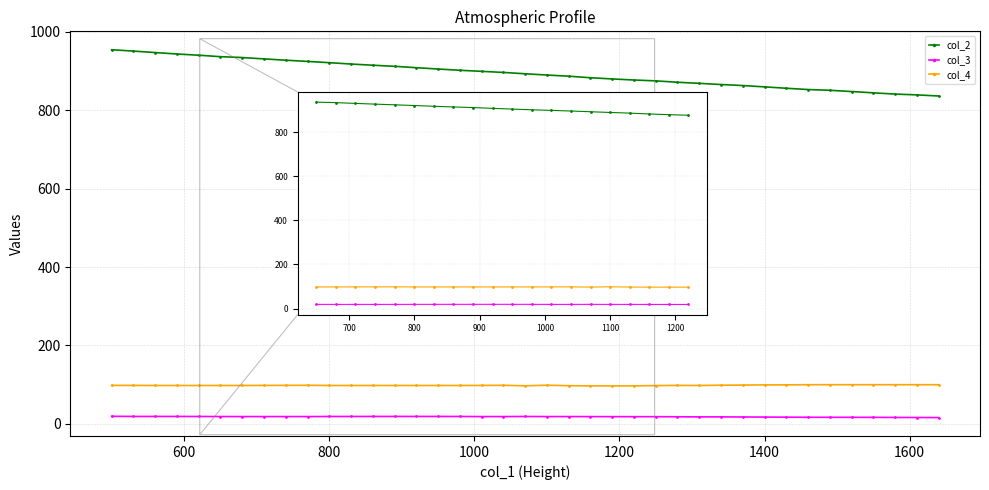

What is the lowest value of the col_4 series?

97.0